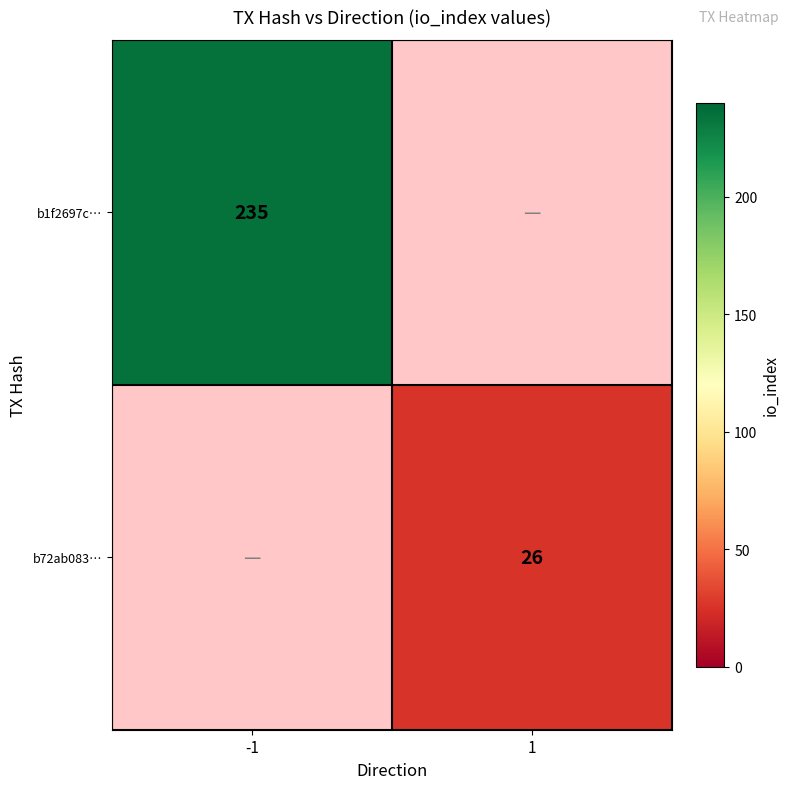

The b1f2697c… series shows 235 at -1. True or false?

True